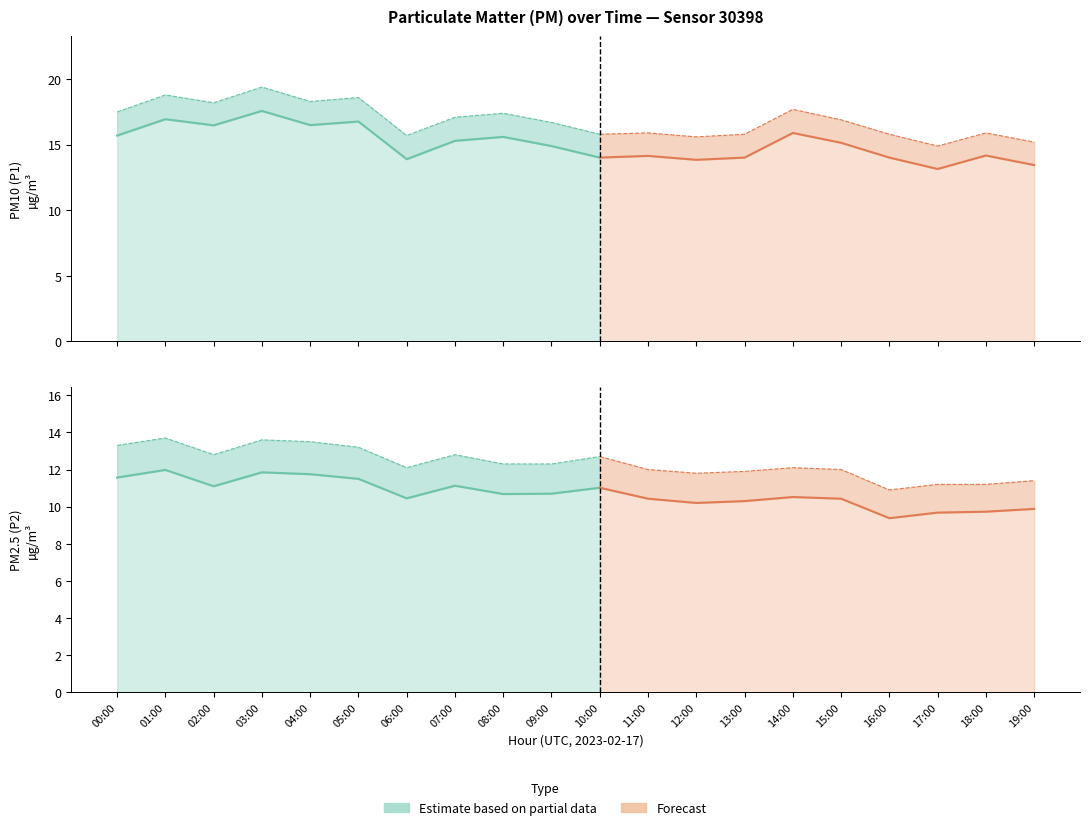

Where is P2_upper nearest to the value 12?

11:00